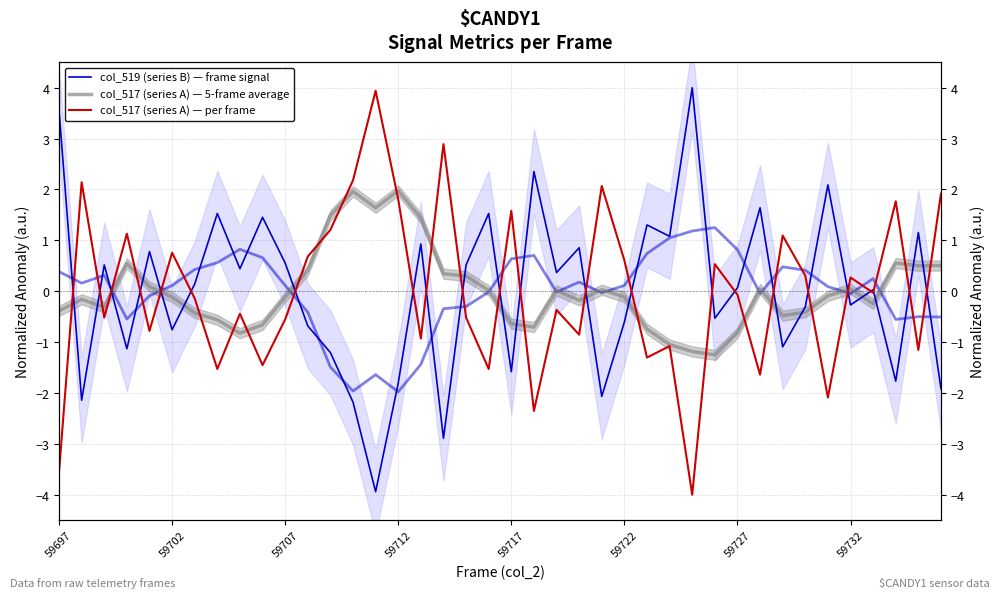

At which label does col_519 (series B) — frame signal first exceed 0?

59697